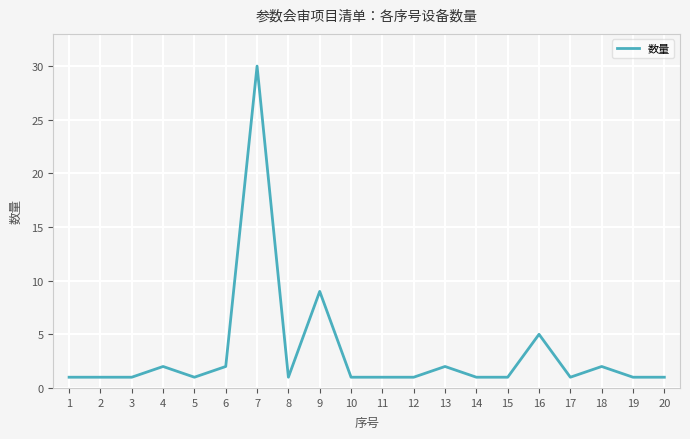

Reading left to right, extract all data points from this chart.

1=1	2=1	3=1	4=2	5=1	6=2	7=30	8=1	9=9	10=1	11=1	12=1	13=2	14=1	15=1	16=5	17=1	18=2	19=1	20=1